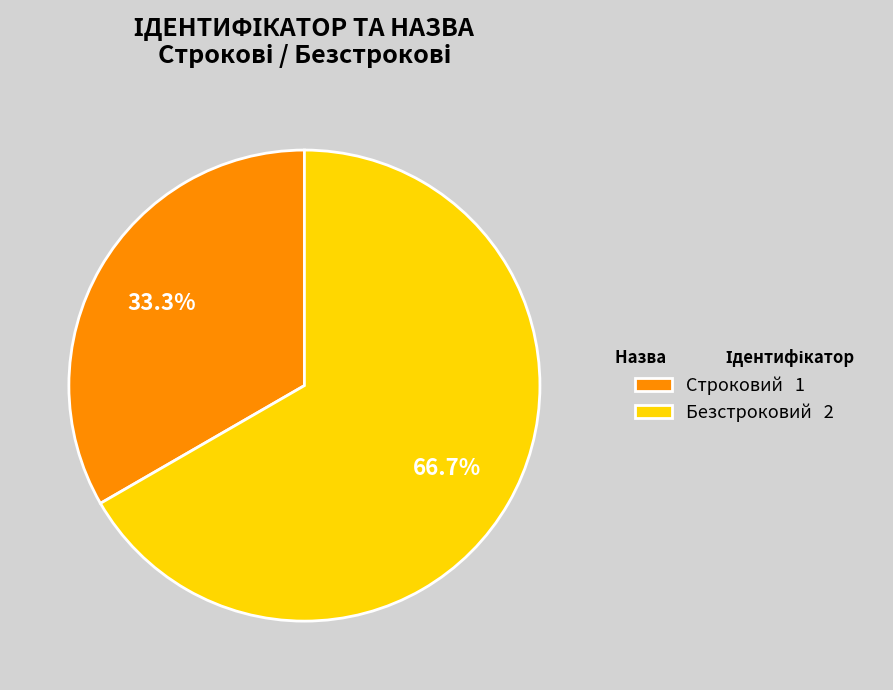

Count the number of slices in the pie.

2